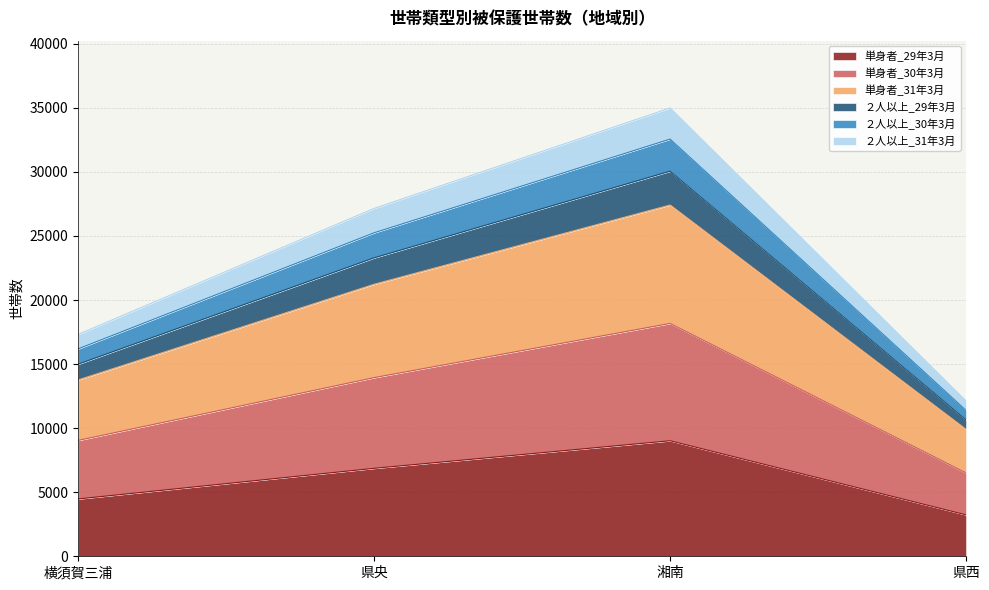

At how many categories does at least one series exceed 12468?

3